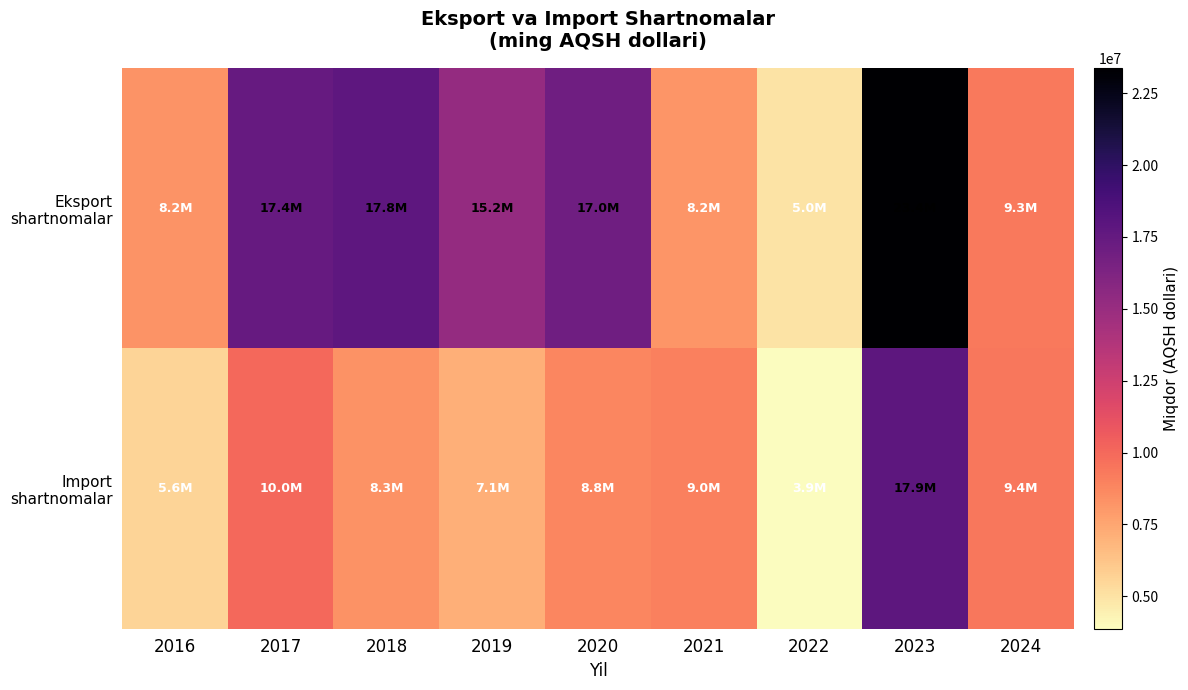

Which has a higher value, 2016 or 2020?

2020